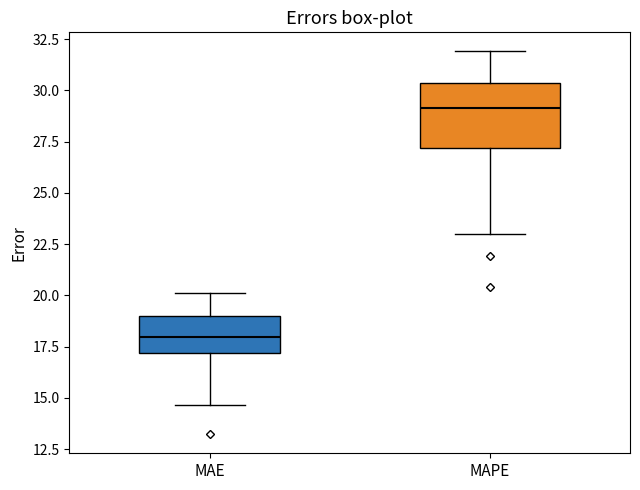

Which box has the lowest median line?

MAE